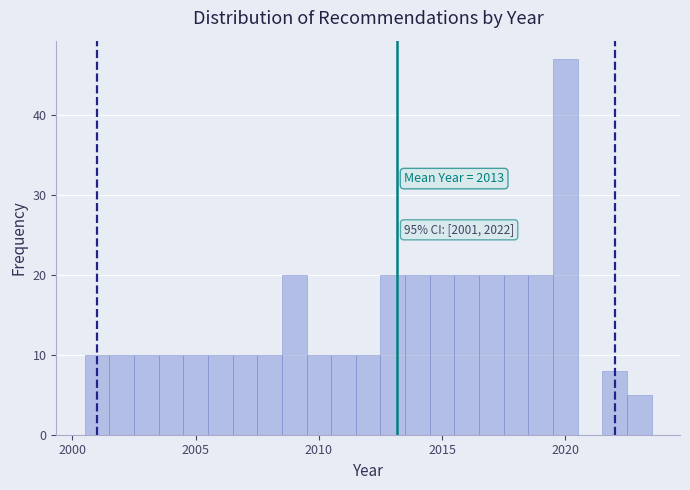

Read against the x-axis, roughly where is the centre of the tallest bar?

2020.0